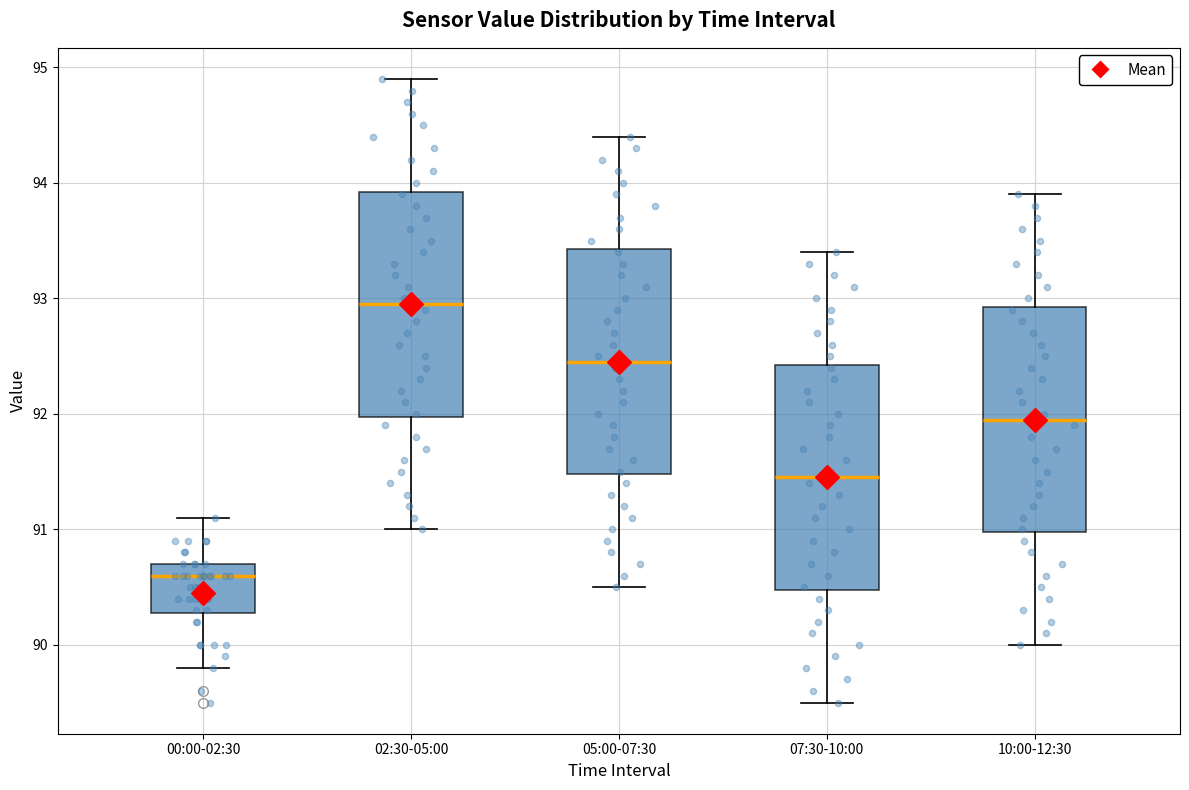

Reading left to right, read every box against the y-axis: the position of its median line, the range the box covers, and the ends of its whiskers. The values are not printed on the chart, so give them approximately, as read against the axis.

00:00-02:30: median 90.6, box 90.3 to 90.7, whiskers 89.8 to 91.1
02:30-05:00: median 93.0, box 92.0 to 93.9, whiskers 91.0 to 94.9
05:00-07:30: median 92.5, box 91.5 to 93.4, whiskers 90.5 to 94.4
07:30-10:00: median 91.5, box 90.5 to 92.4, whiskers 89.5 to 93.4
10:00-12:30: median 92.0, box 91.0 to 92.9, whiskers 90.0 to 93.9